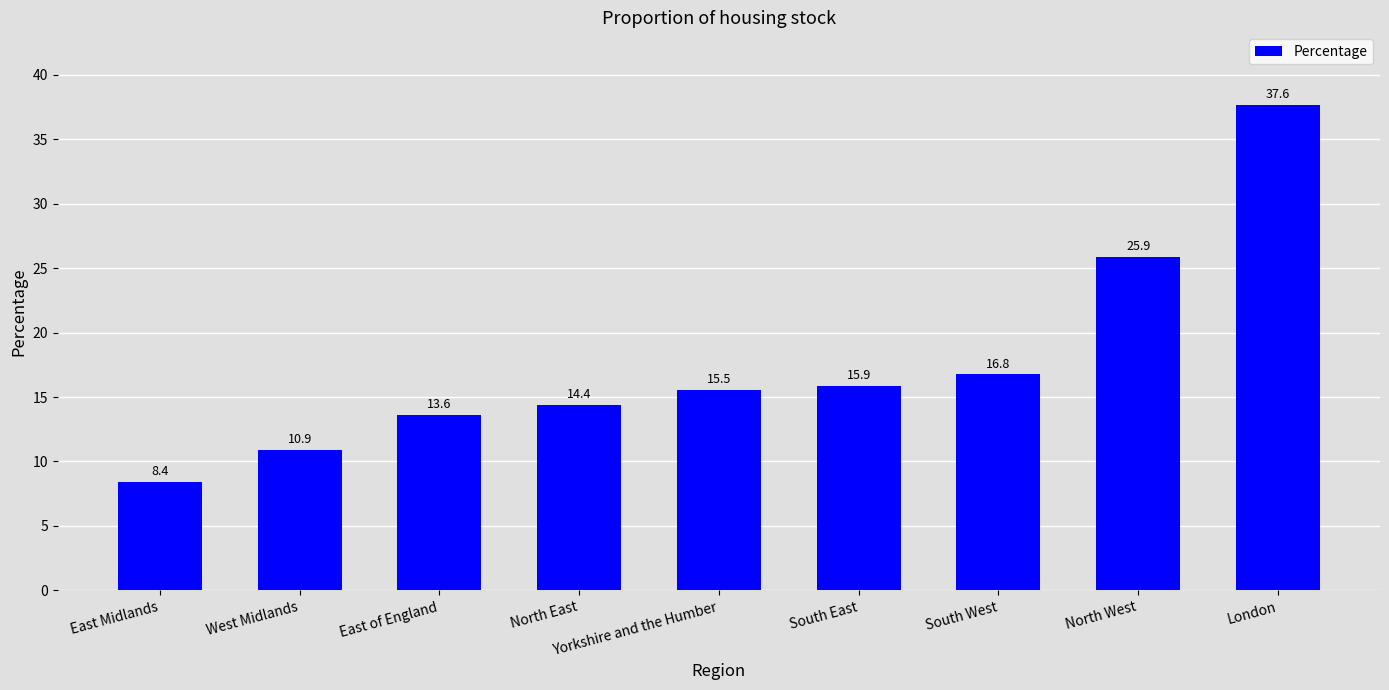

True or false: the data shows 12.2 at East Midlands.

False